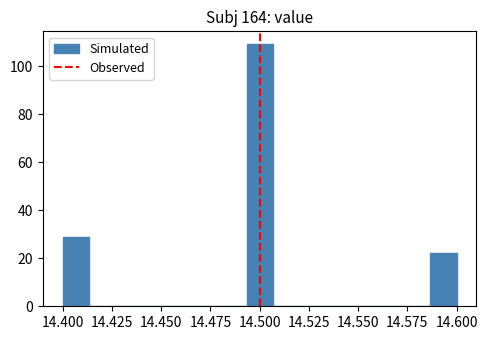

Read against the x-axis, roughly where is the centre of the tallest bar?

14.500